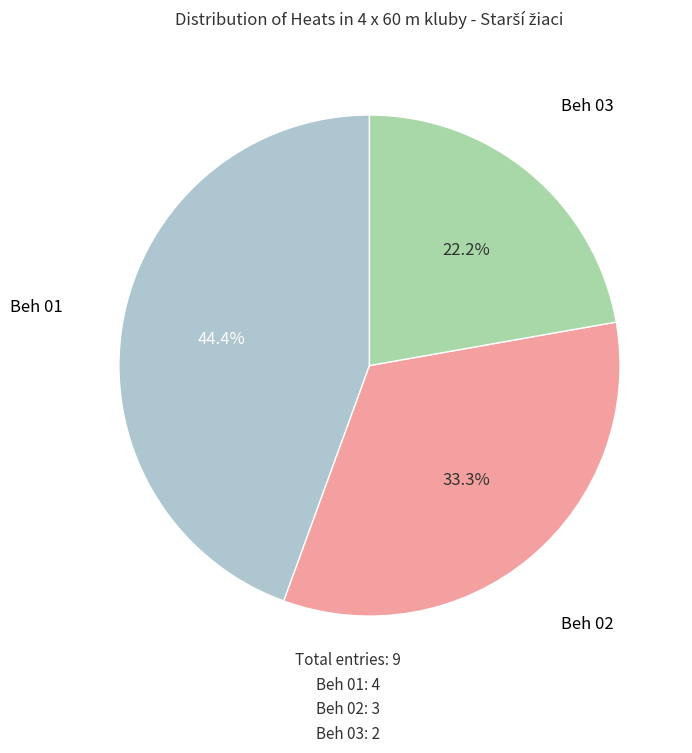

Does any single category account for the majority?

No